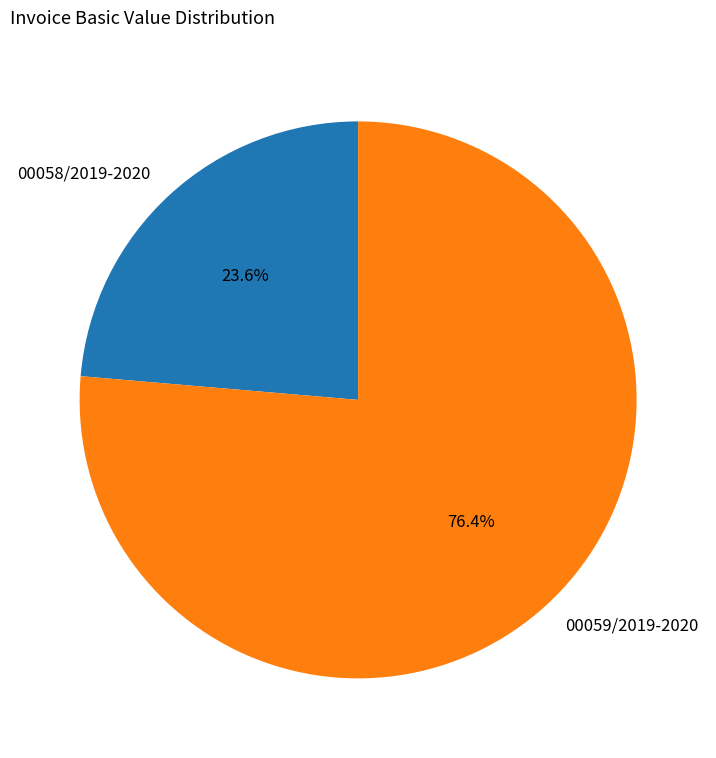

How many slices are in this pie chart?

2